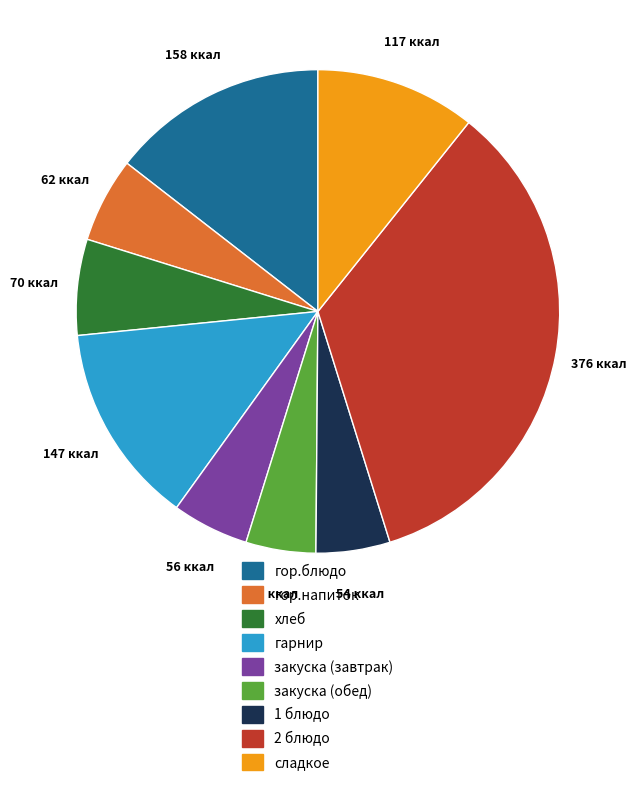

Approximately how many times larger is the value at гор.блюдо compared to гор.напиток?

2.6